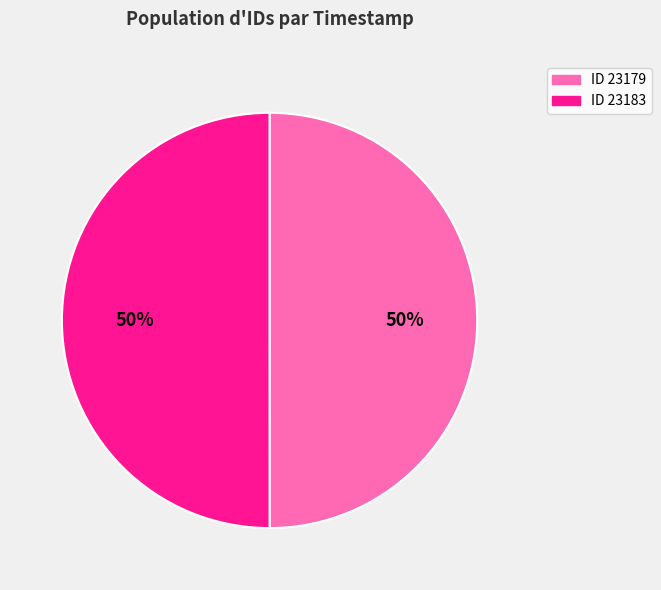

The ID 23179 slice represents 61% of the pie. True or false?

False